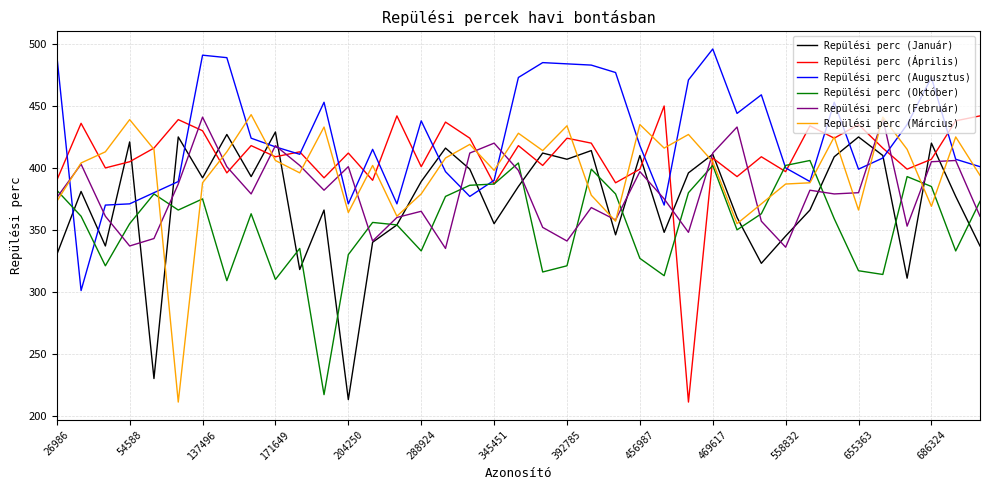

Which series has the largest total across all categories?

Repülési perc (Augusztus)